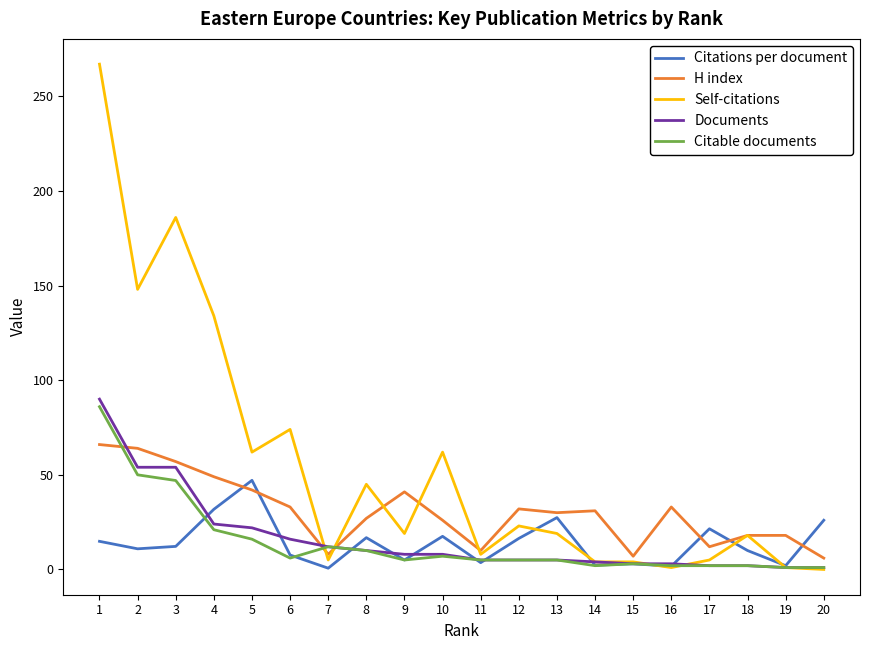

How many values in the Documents series are below 8?

10